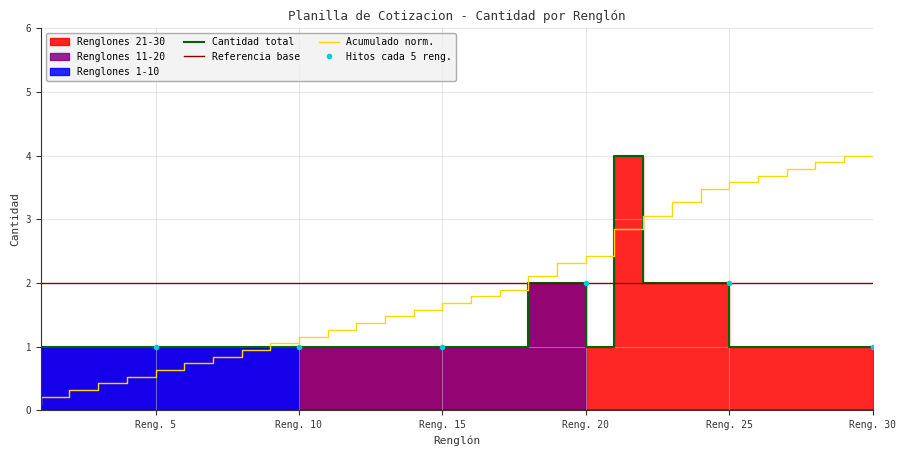

List the series in order of their overall mean, highest first.

Referencia base, Acumulado norm., Hitos cada 5 reng., Cantidad total